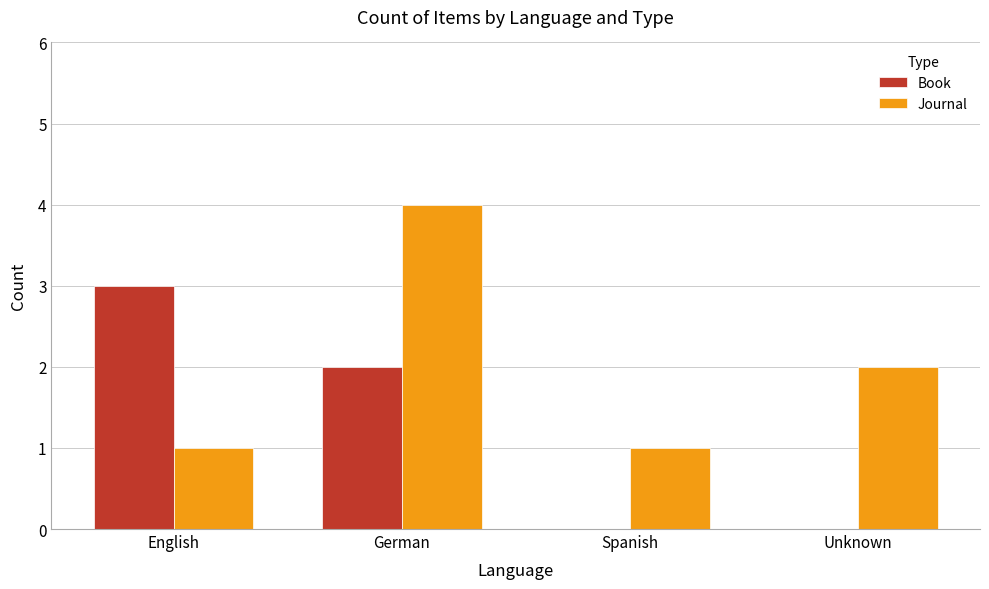

The Journal series shows 1 at English. True or false?

True